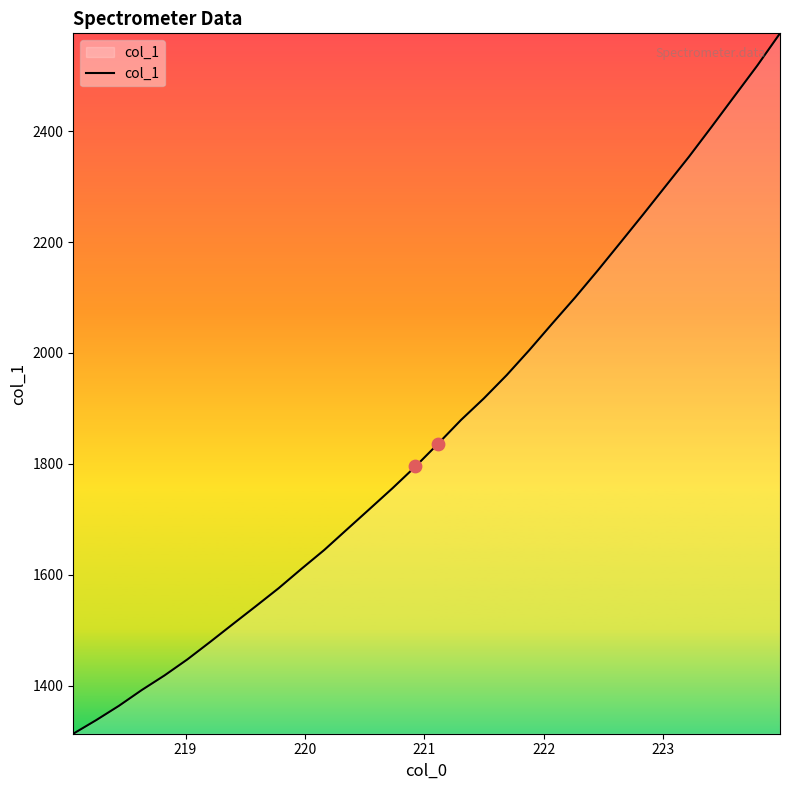

What is the difference between the maximum and minimum values?

1263.8